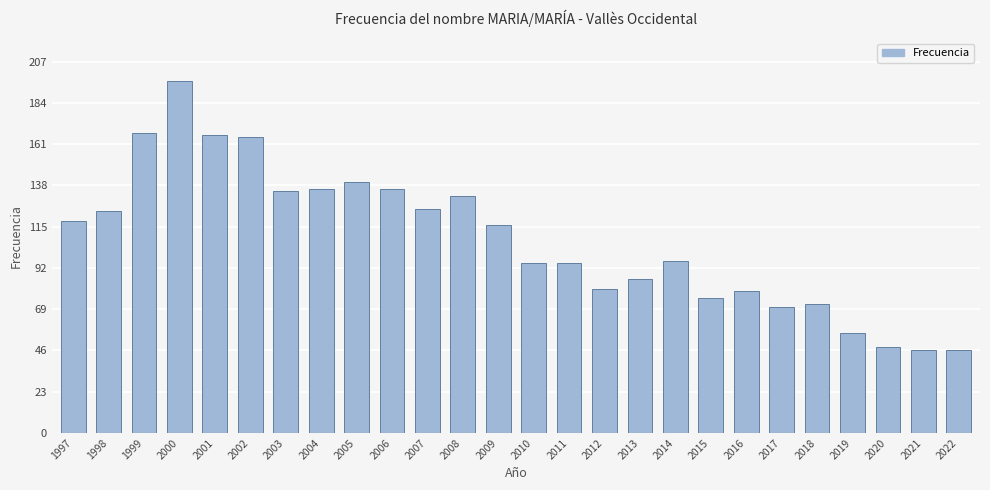

The value at 2022 is 21. True or false?

False